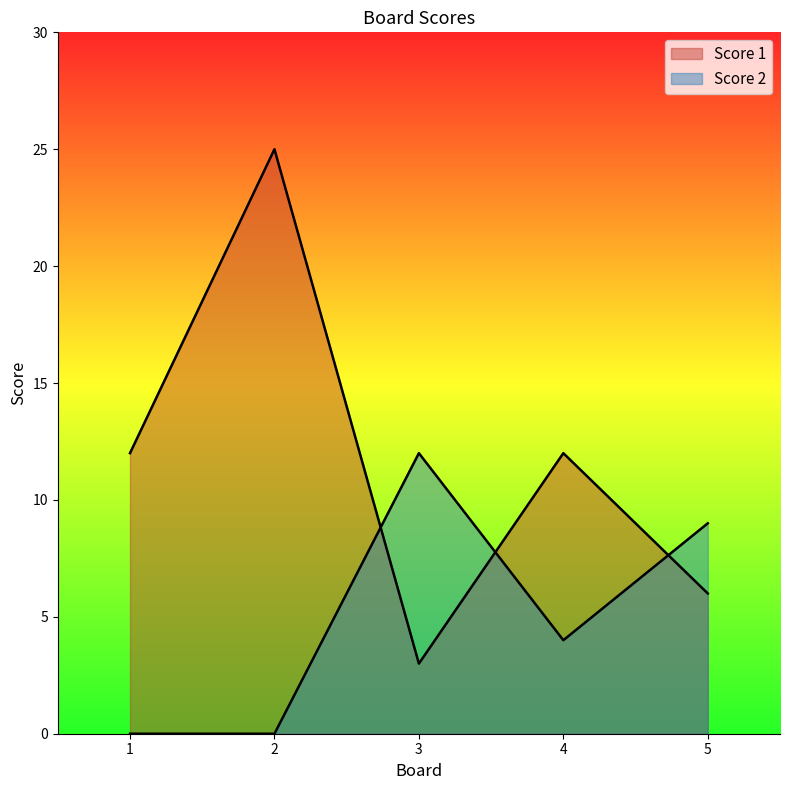

Is it true that Score 2 equals 0 at 1?

True